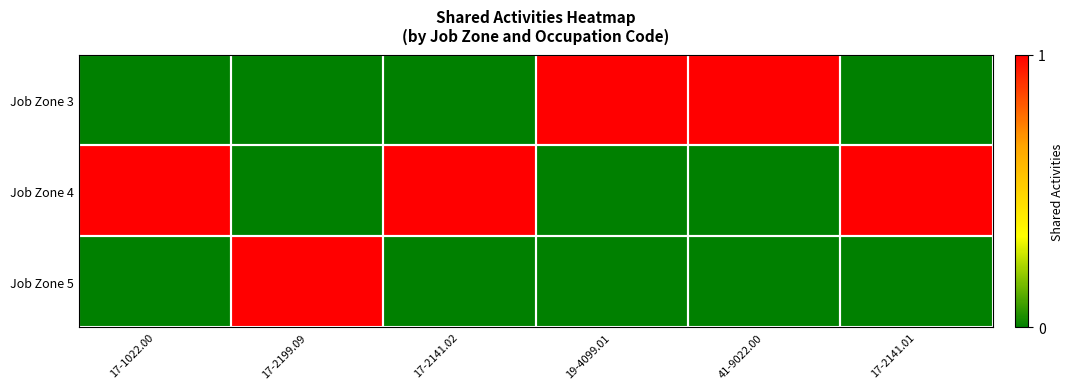

At how many categories does at least one series exceed 0?

6